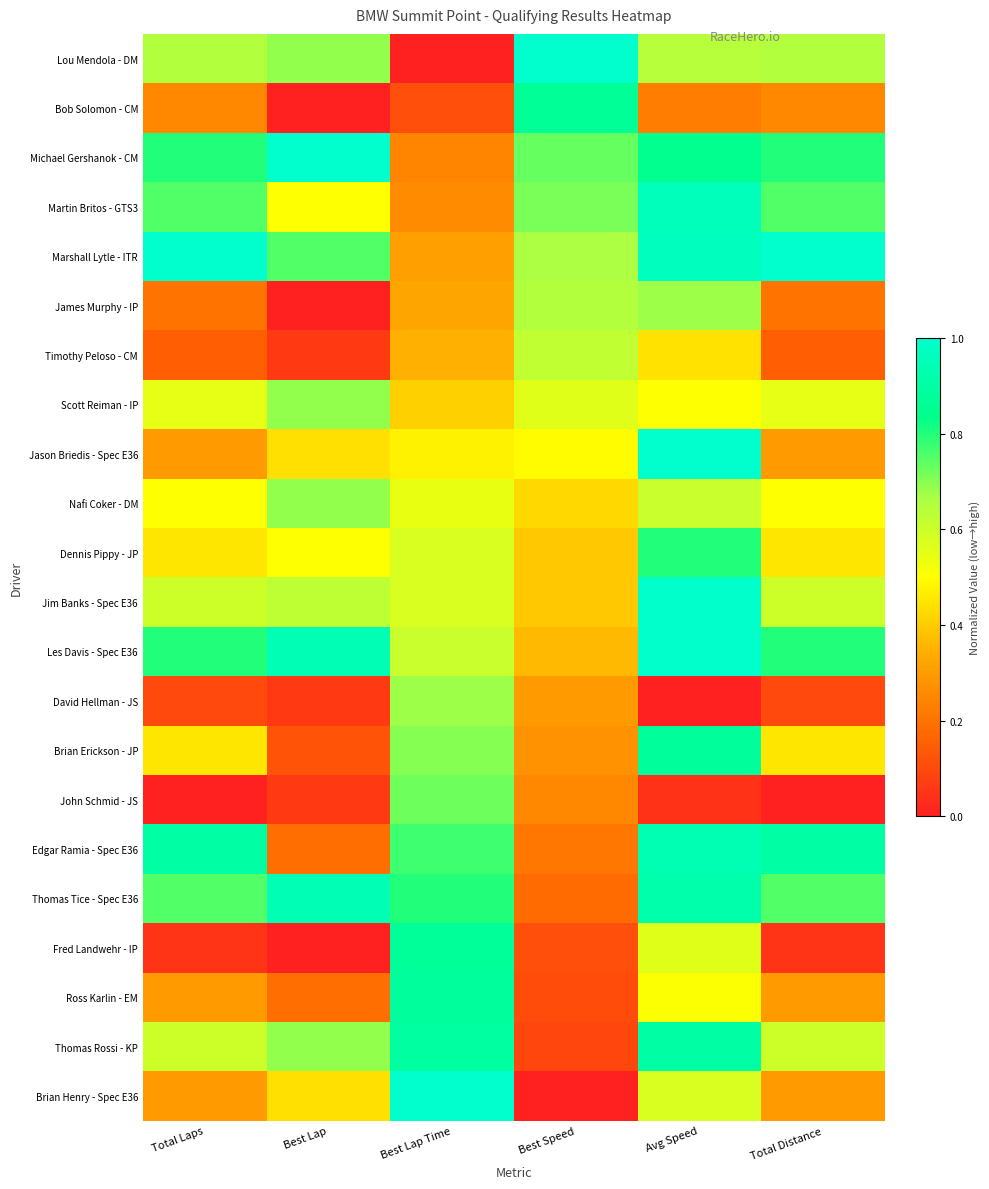

What is the maximum value shown in the chart?

1.0